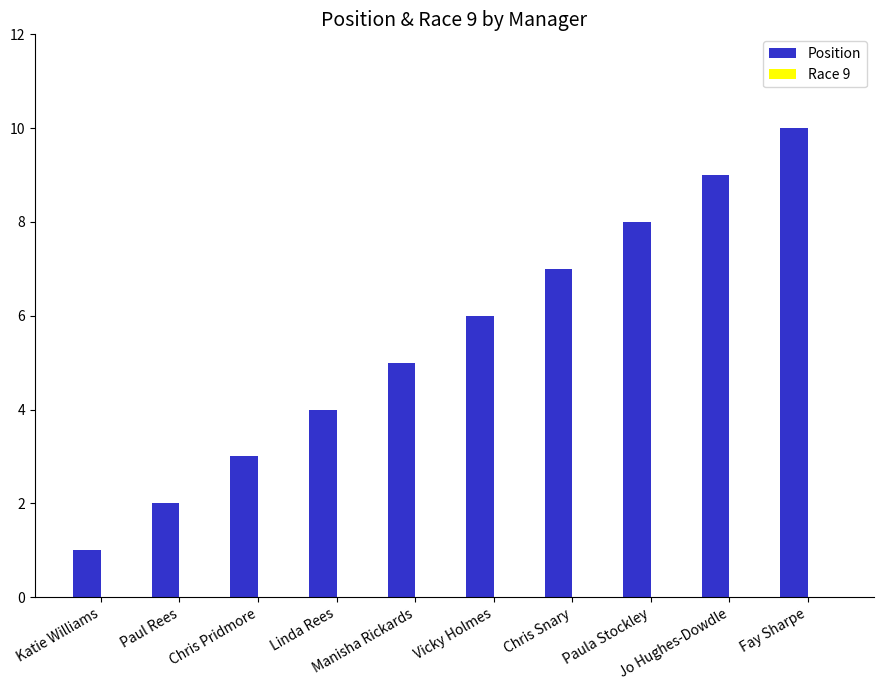

What is the difference between the maximum and minimum values?

9